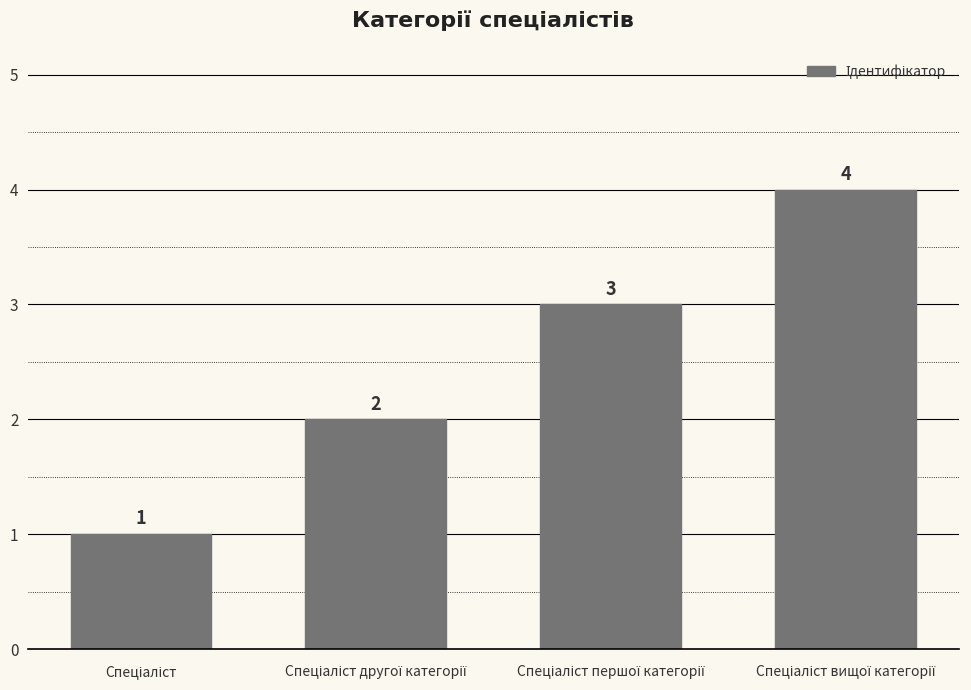

What is the difference between the maximum and minimum values?

3